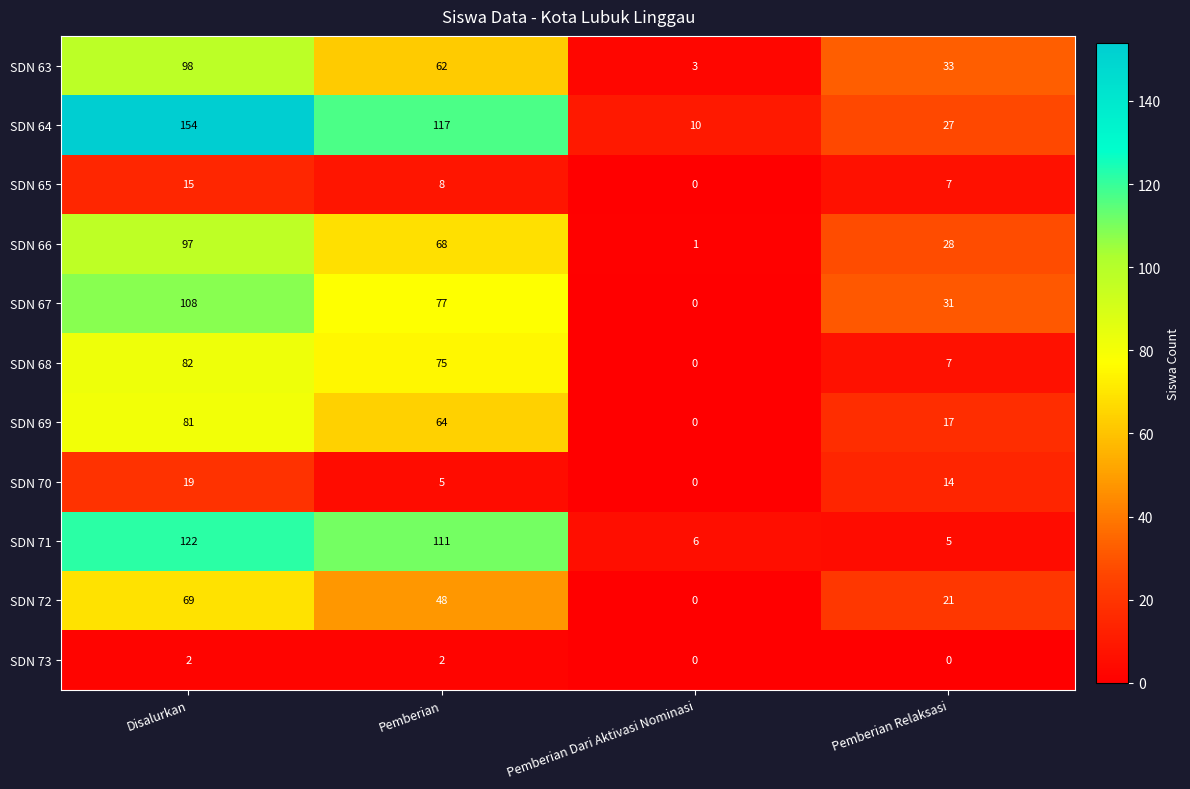

What is the difference between the SDN 66 values at Pemberian Relaksasi and Pemberian Dari Aktivasi Nominasi?

27